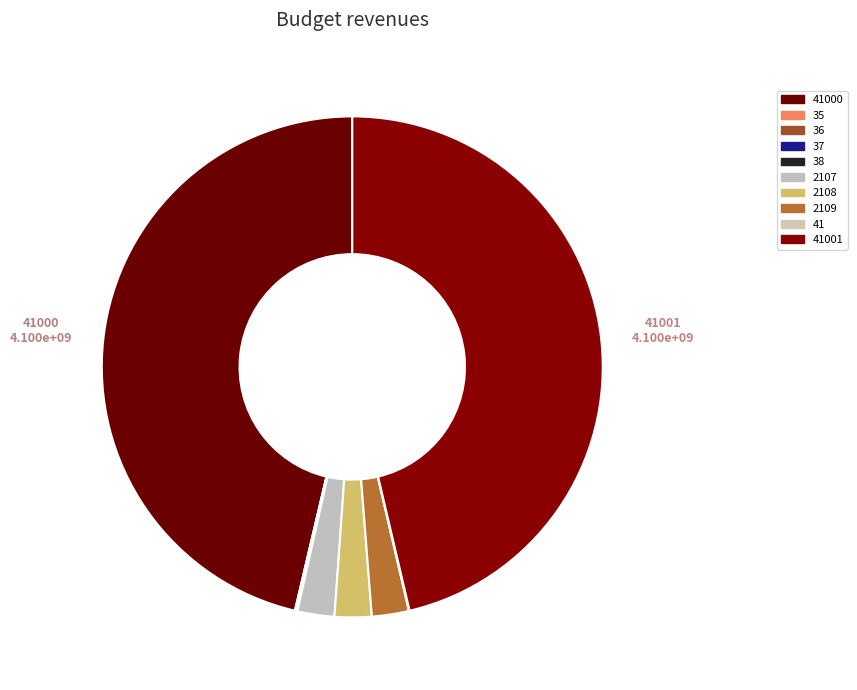

Is there a majority slice in this chart?

No